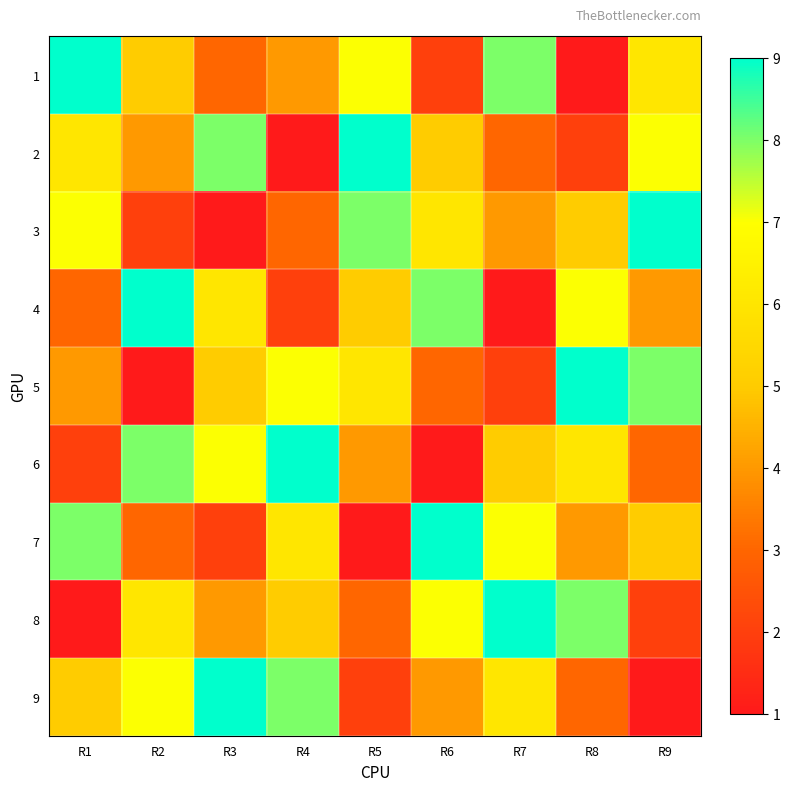

Which label corresponds to the largest value in the chart?

R1